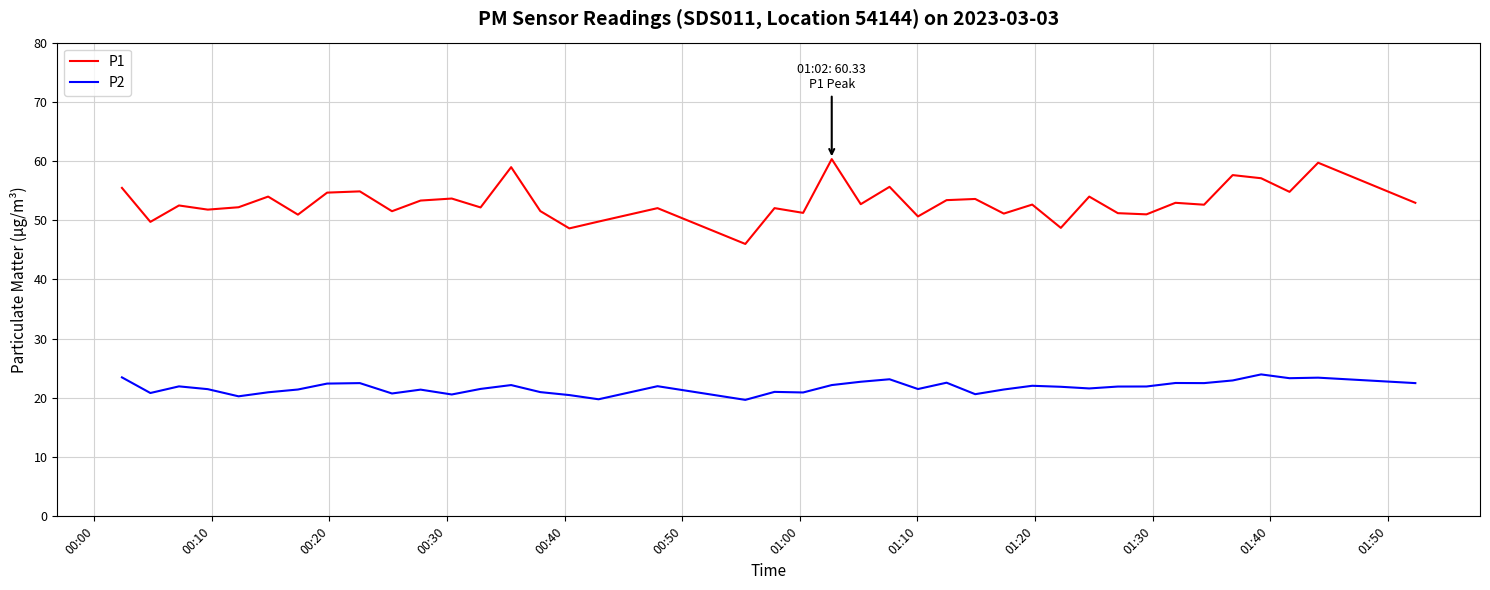

True or false: P1 and P2 intersect in this chart.

False